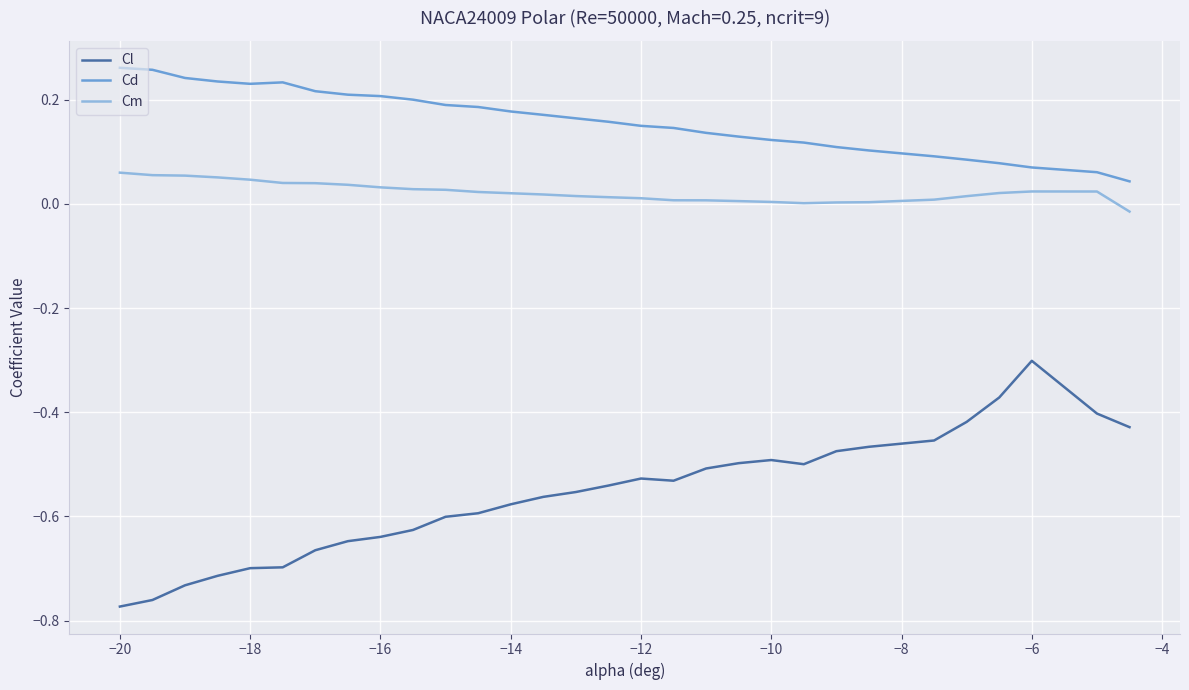

Rank the series by their average value, from lowest to highest.

Cl, Cm, Cd